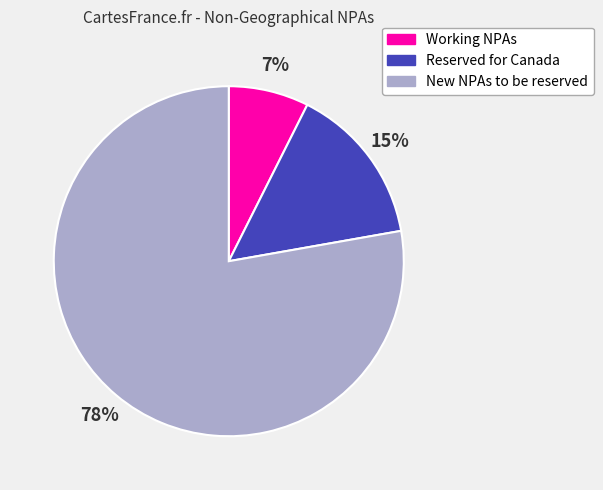

Which category has the smallest portion of the pie?

Working NPAs